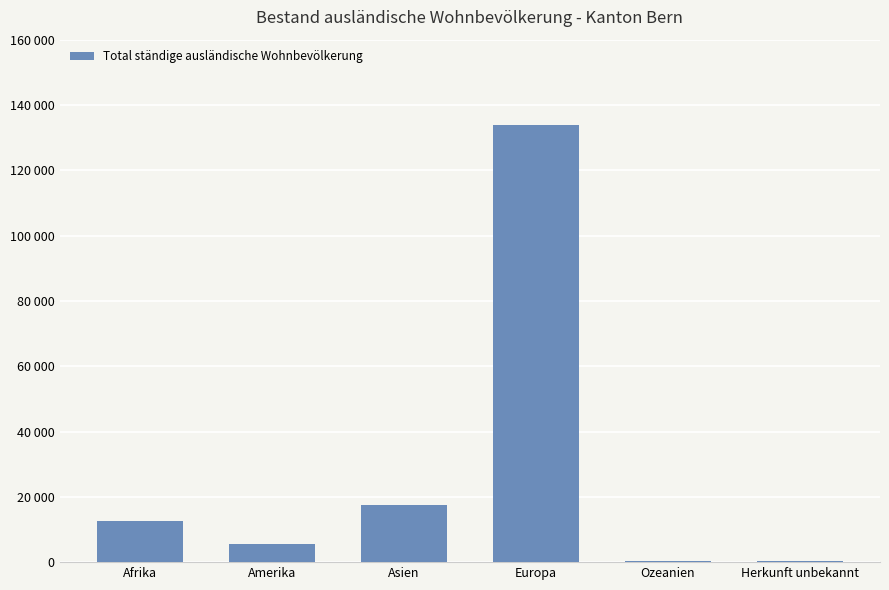

What is the sum of all values?

170076